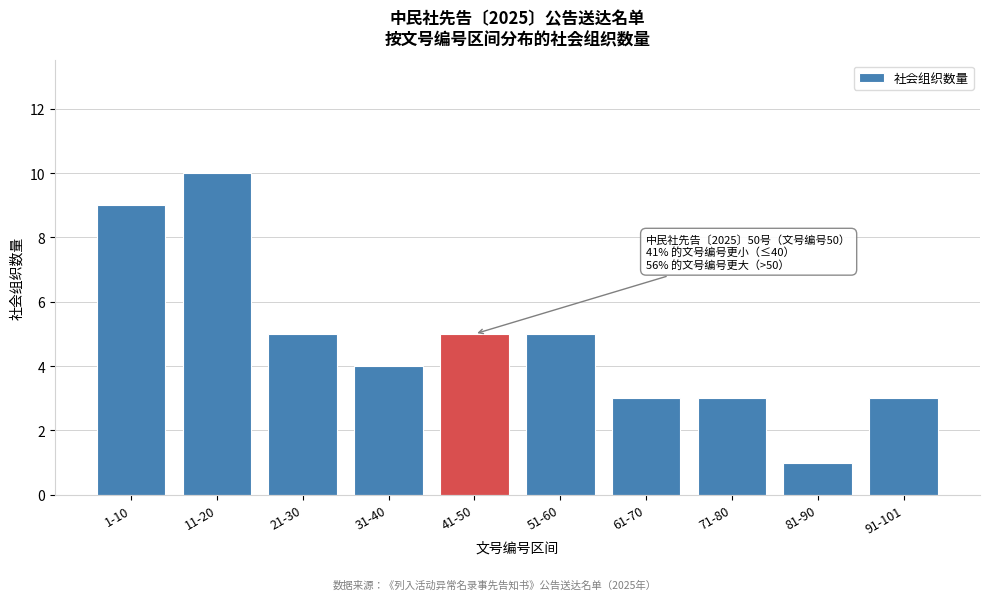

Reading left to right, transcribe all the data shown in this chart.

1-10=9	11-20=10	21-30=5	31-40=4	41-50=5	51-60=5	61-70=3	71-80=3	81-90=1	91-101=3